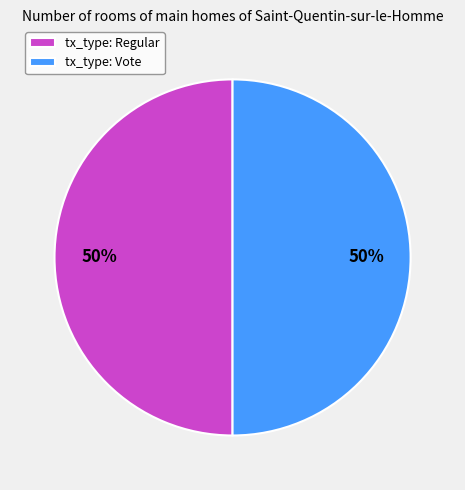

Combined, do tx_type: Regular and tx_type: Vote account for over 50%?

Yes